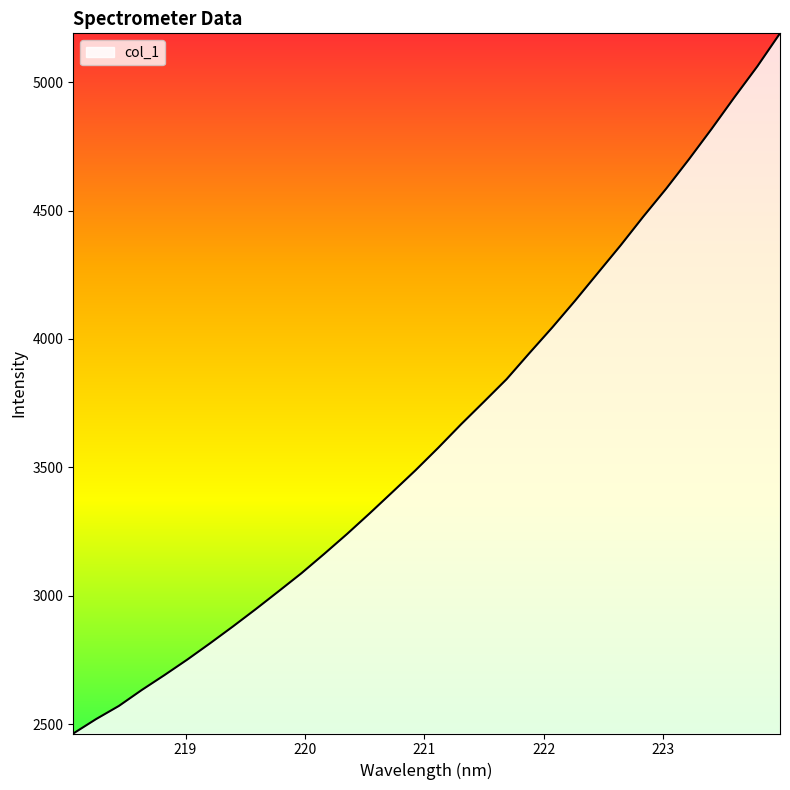

Does the chart have visible grid lines?

No